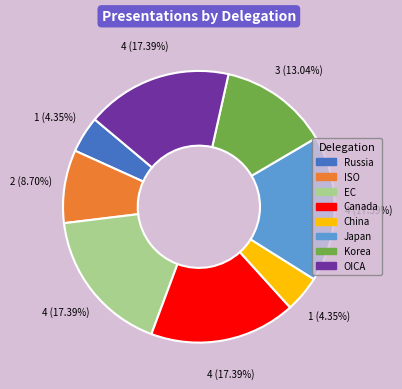

Does China represent more than half of the total?

No